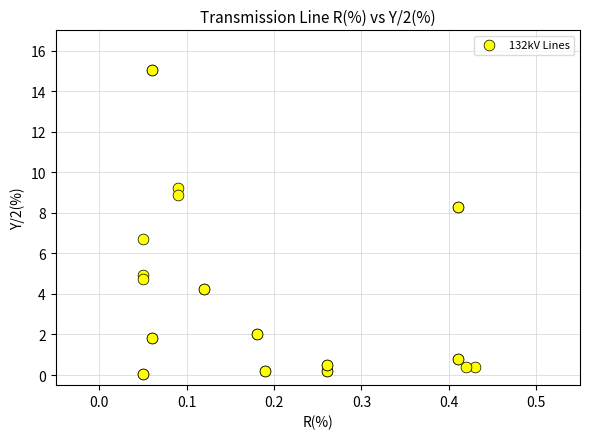

What Y value in the scatter plot is closest to 7?

6.7